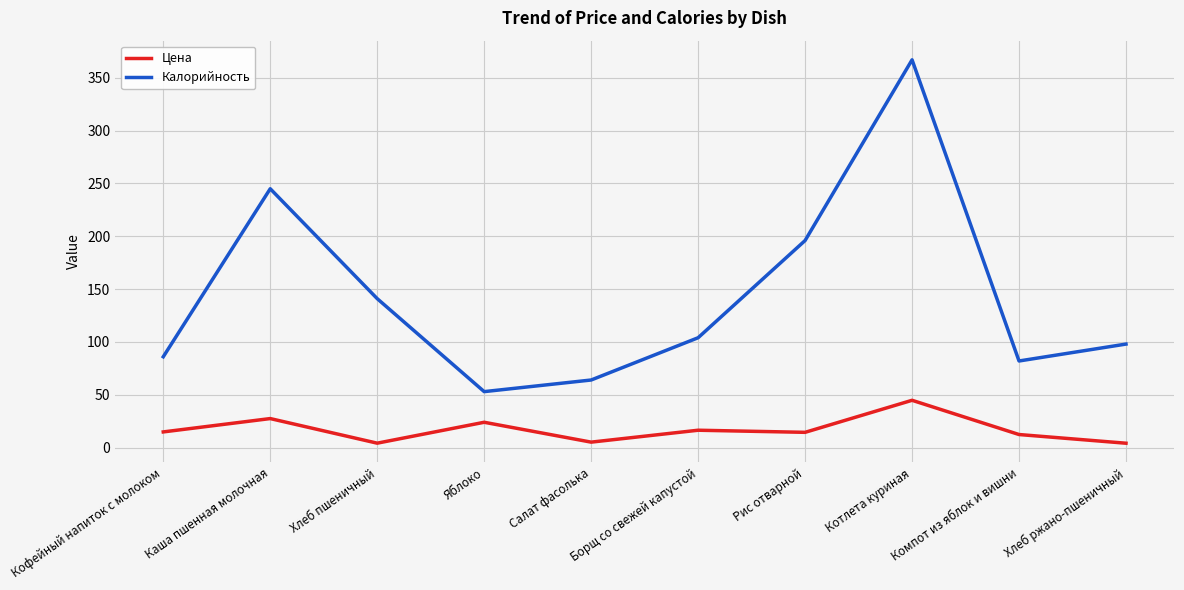

At which category does the chart reach its peak across all series?

Котлета куриная